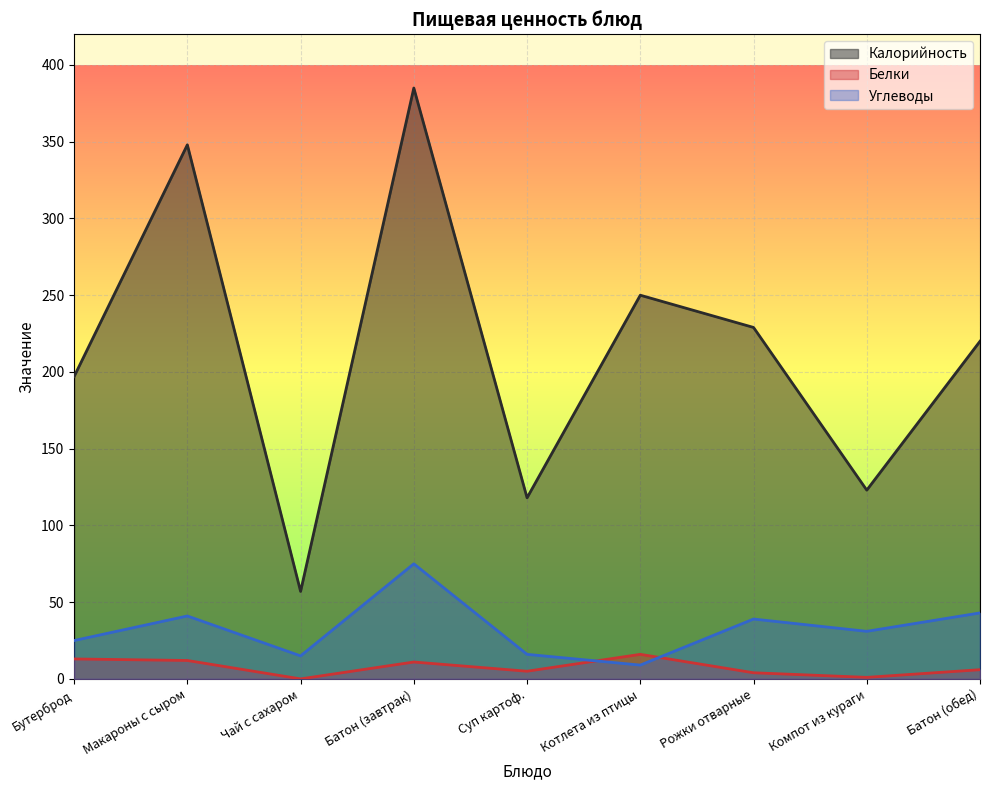

True or false: Белки has a value of 0 at Чай с сахаром.

True